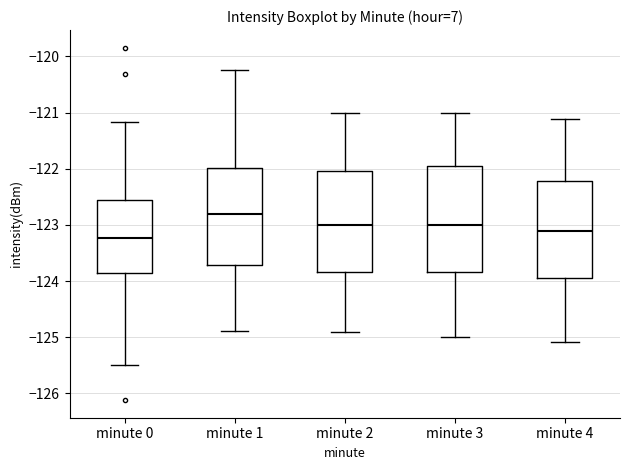

Reading left to right, transcribe this box plot: for each box, give where its median line is, the range the box spans, and where its two whiskers end, as read against the y-axis. The values are not printed on the chart, so give them approximately, as read against the axis.

minute 0: median -123.2, box -123.9 to -122.6, whiskers -125.5 to -121.2
minute 1: median -122.8, box -123.7 to -122.0, whiskers -124.9 to -120.2
minute 2: median -123.0, box -123.8 to -122.0, whiskers -124.9 to -121.0
minute 3: median -123.0, box -123.8 to -121.9, whiskers -125.0 to -121.0
minute 4: median -123.1, box -123.9 to -122.2, whiskers -125.1 to -121.1